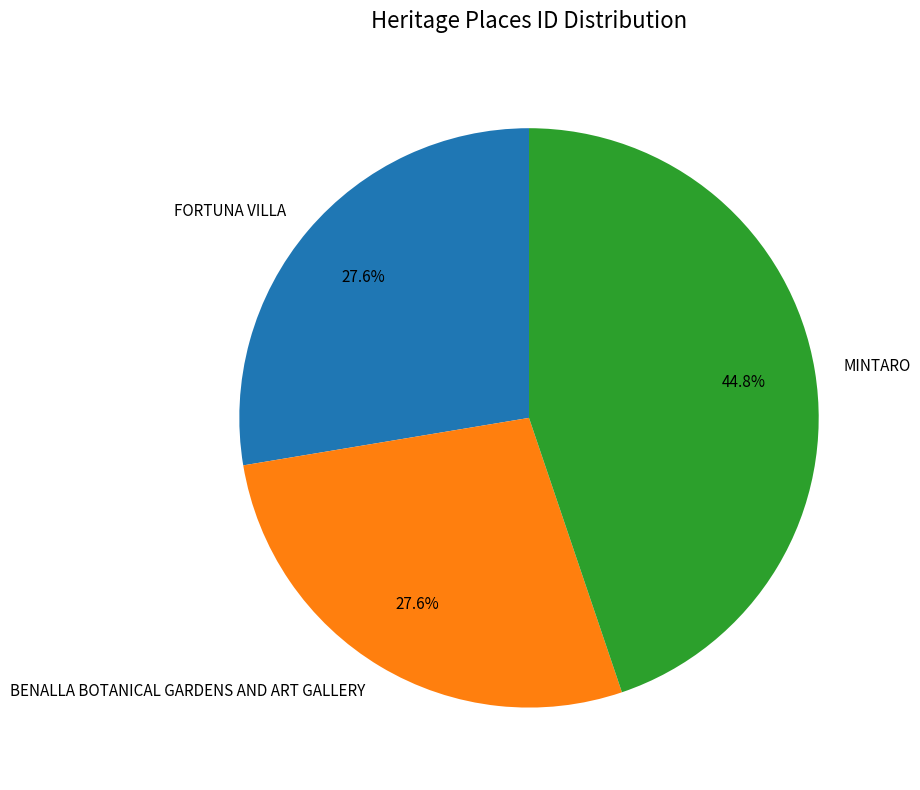

The FORTUNA VILLA slice represents 28% of the pie. True or false?

True